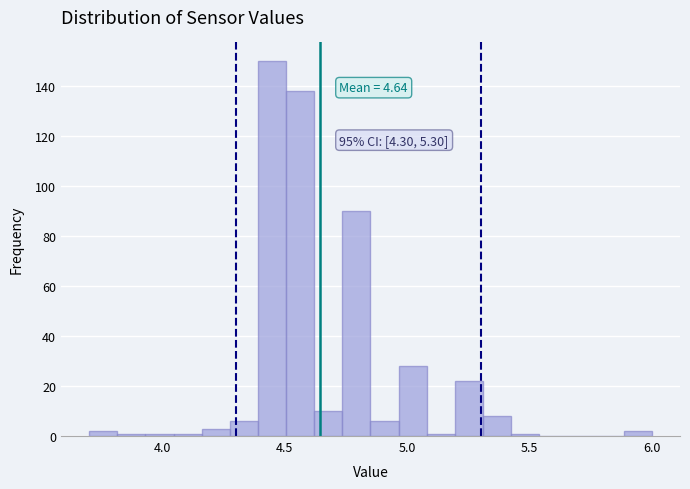

Read against the x-axis, roughly where is the centre of the tallest bar?

4.45